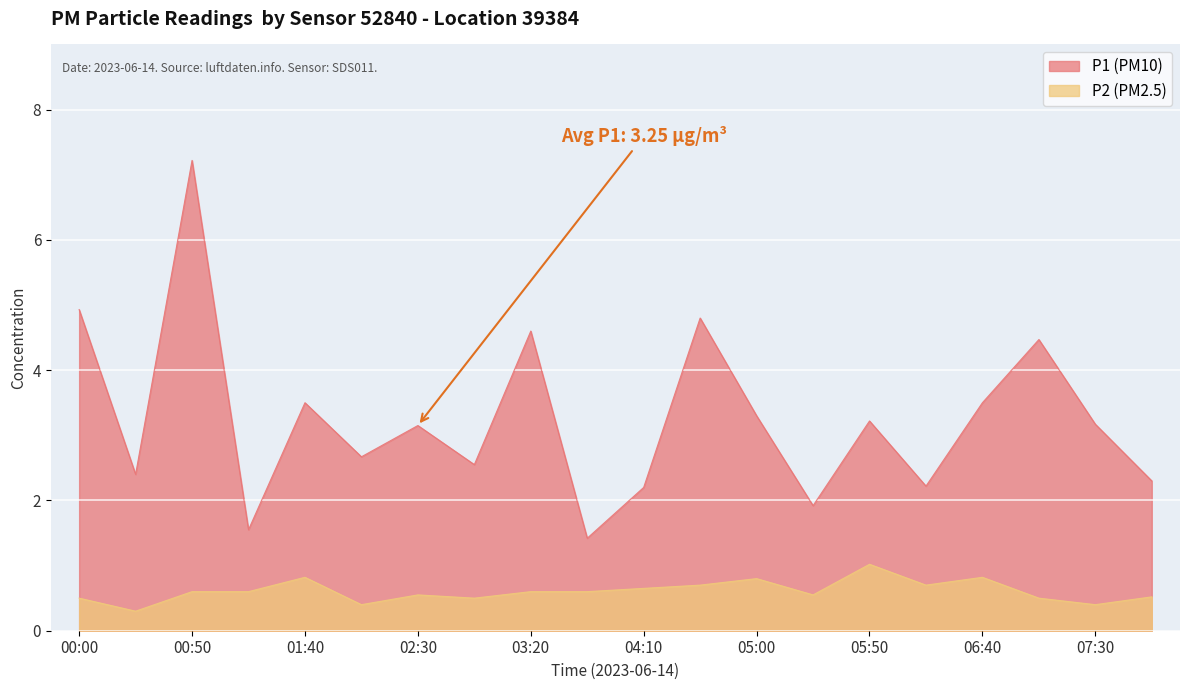

Where is the first local maximum for P1?

00:50